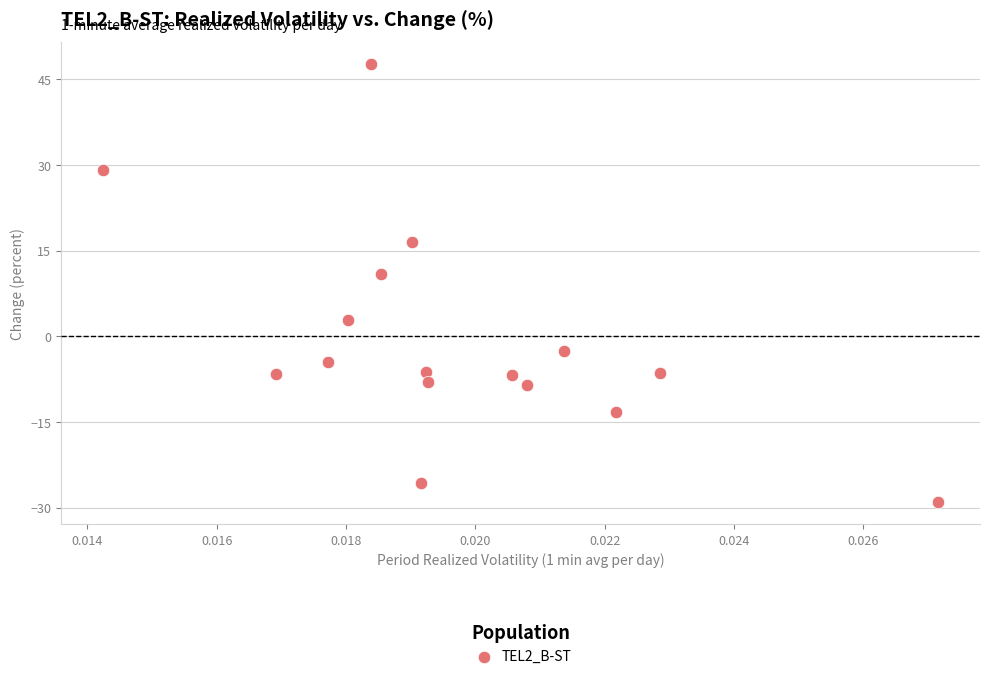

What Y value in the scatter plot is closest to 9?

10.9